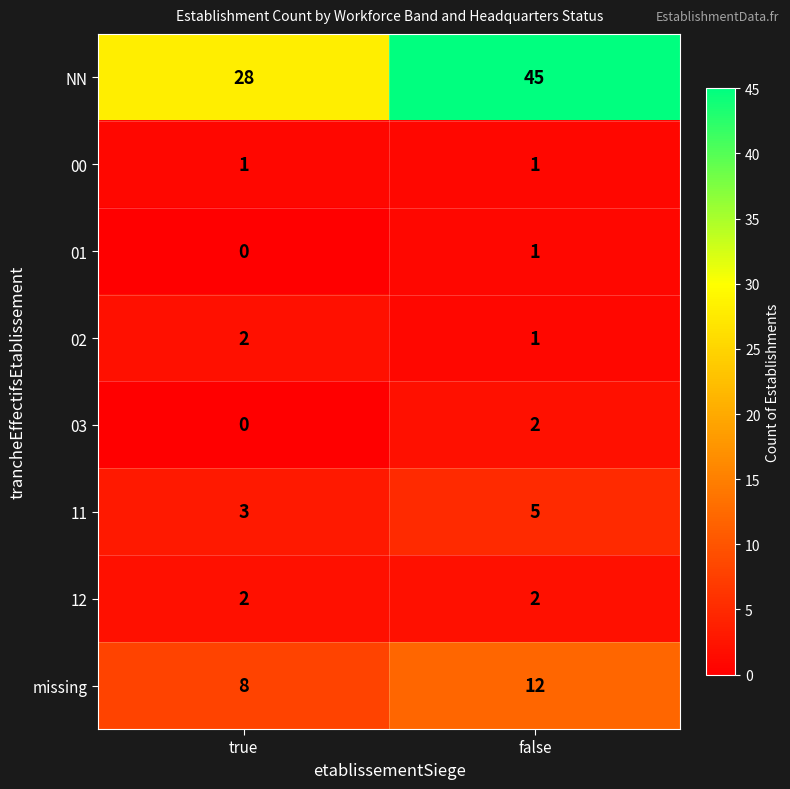

Which series has the largest range (max minus min)?

NN